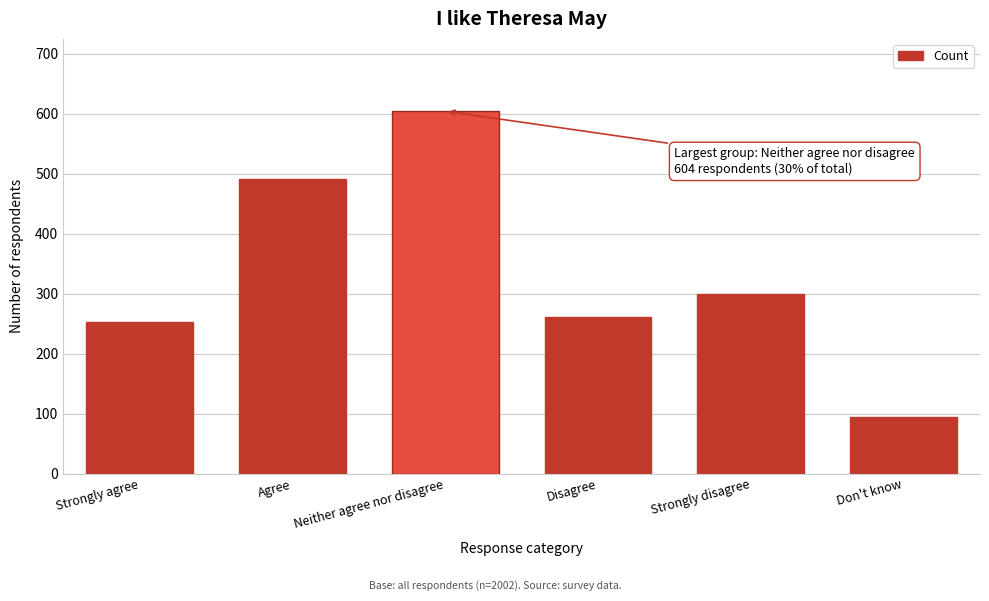

Reading right to left, transcribe all the data shown in this chart.

95	299	261	604	491	252